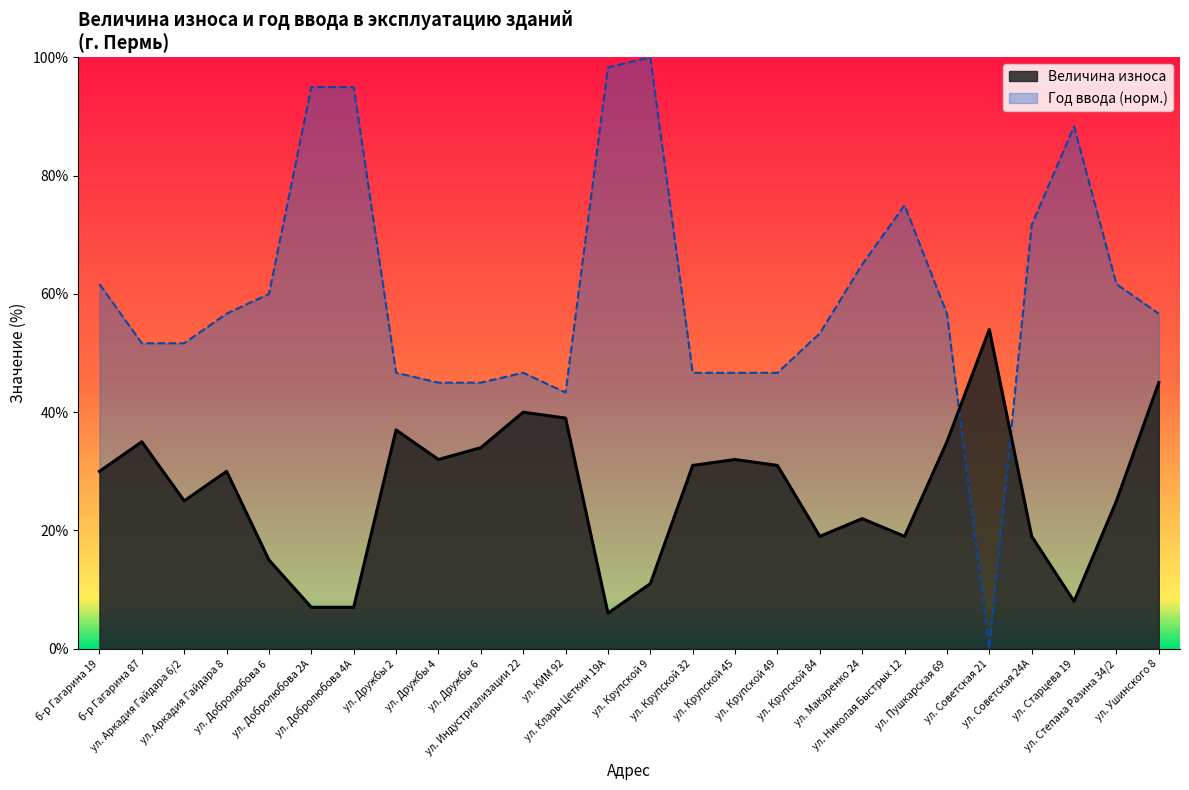

Rank the series by their maximum value, from highest to lowest.

Год ввода (норм.), Величина износа